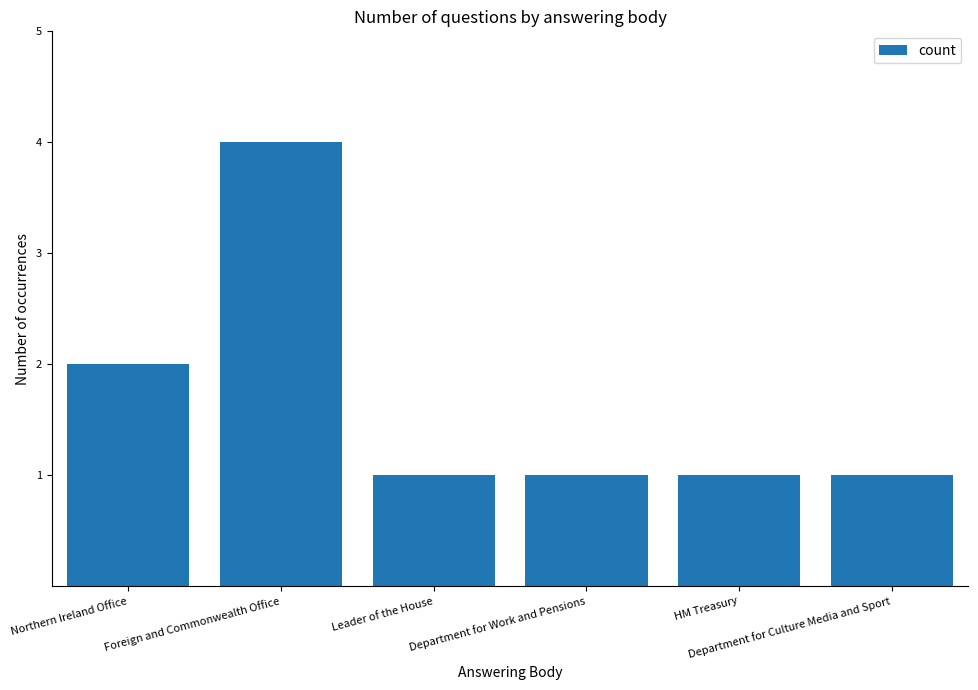

What is the difference between the values at Department for Work and Pensions and Foreign and Commonwealth Office?

3